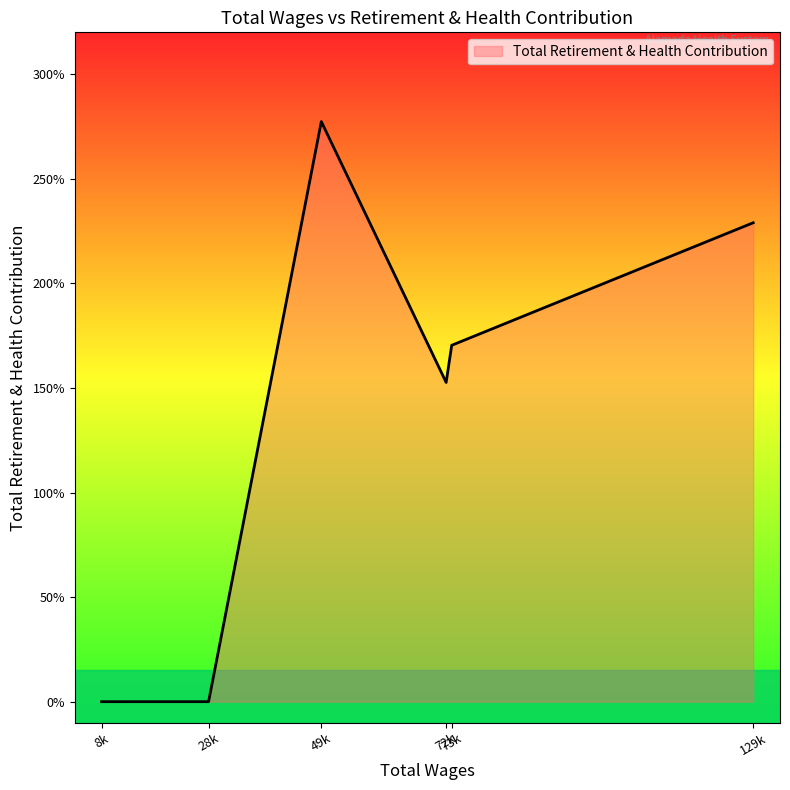

Which label corresponds to the largest value in the chart?

49k